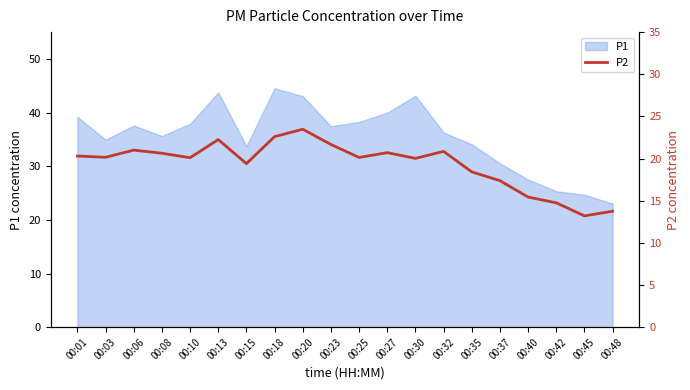

Where is the first local maximum?

00:06